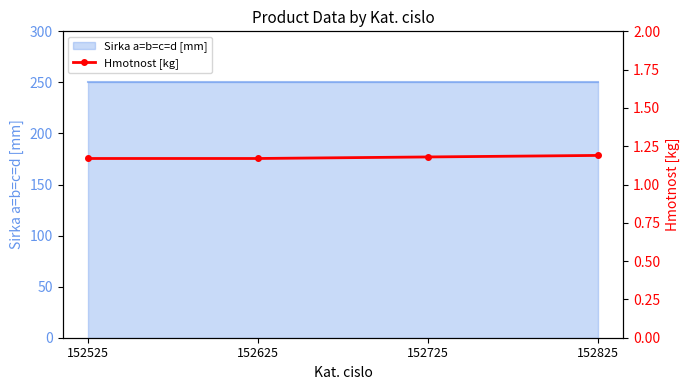

What is the value of the 1st point from the left?

1.2